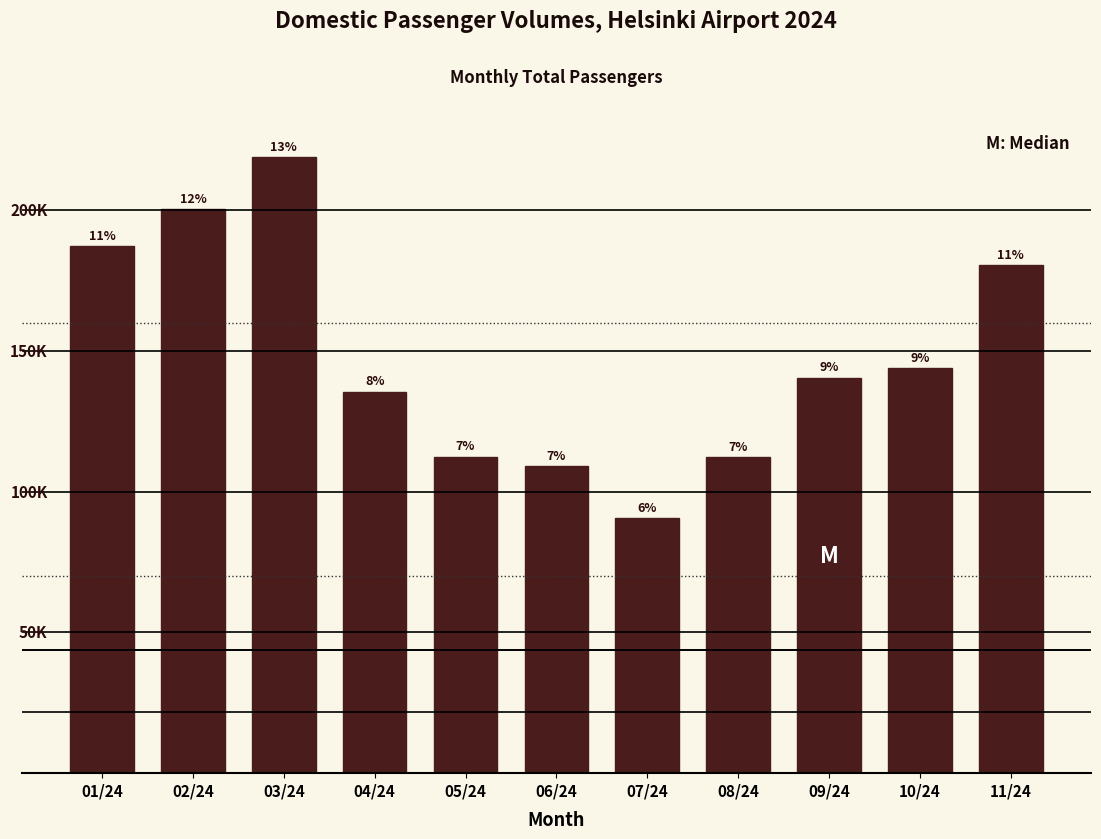

Are the bars horizontal?

No